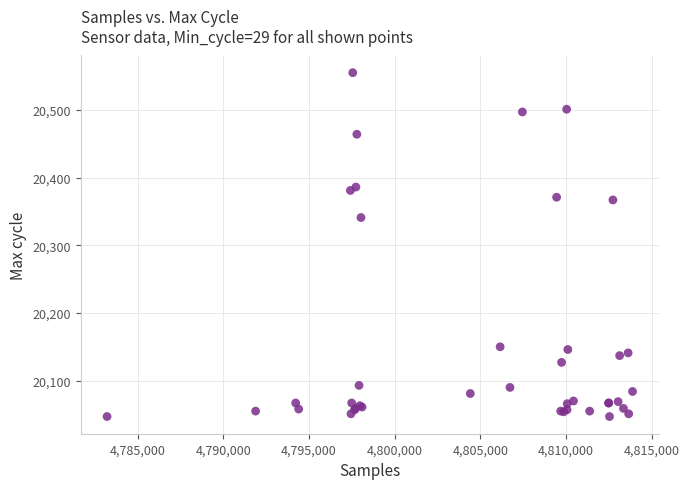

What Y value in the scatter plot is closest to 20301?

20341